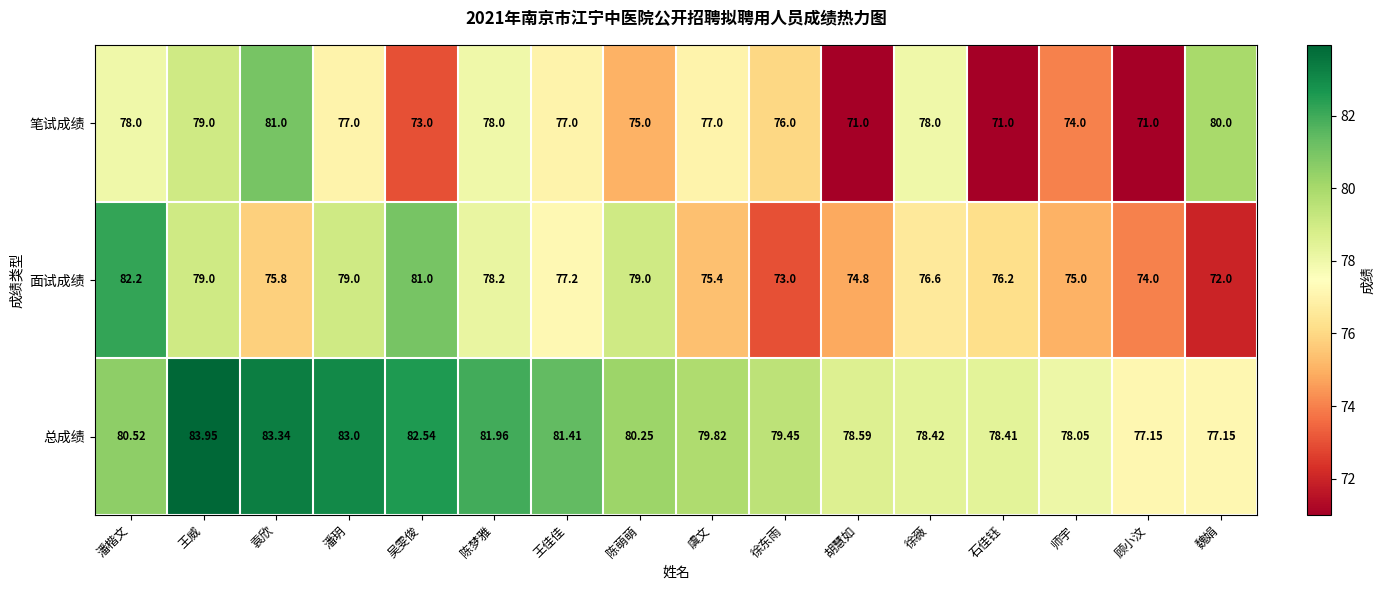

Which series has the largest total across all categories?

总成绩